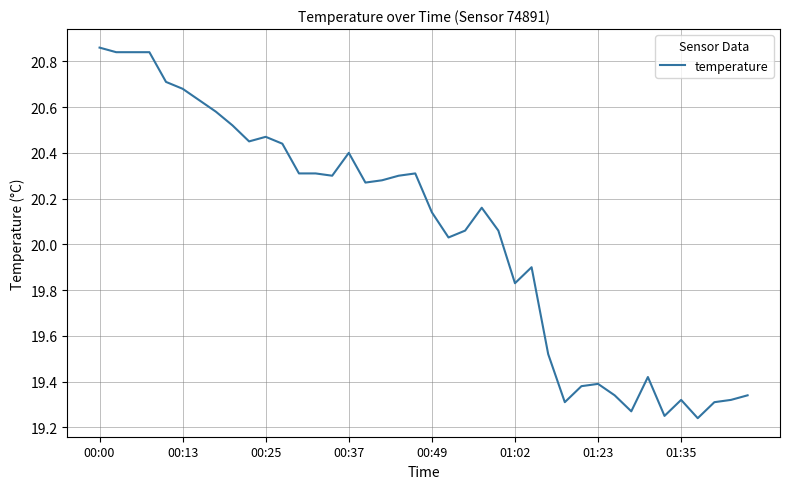

What is the difference between the maximum and minimum values?

1.6